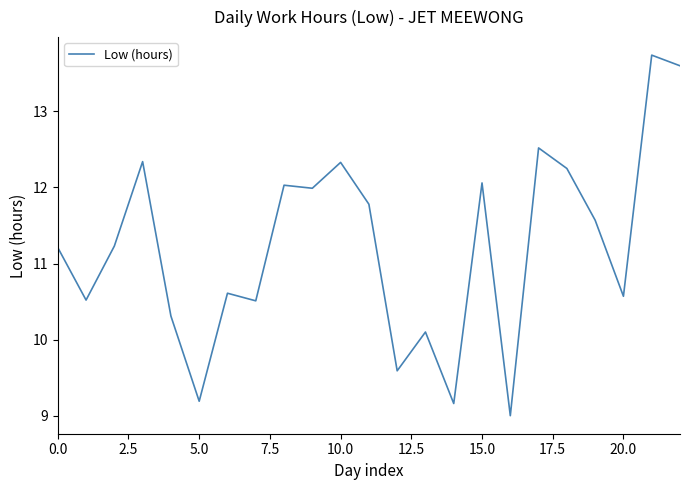

What is the average value?

11.2